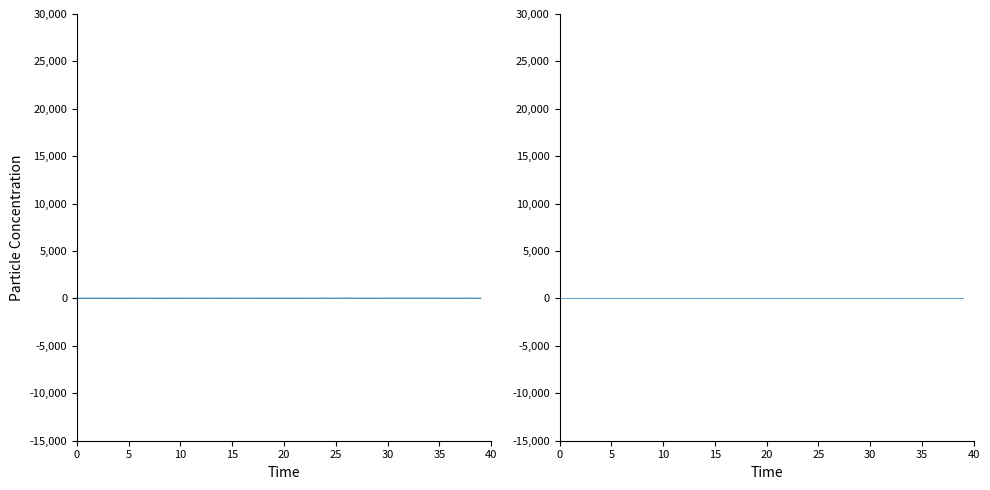

True or false: P1 has a value of 9.9 at 20.

False